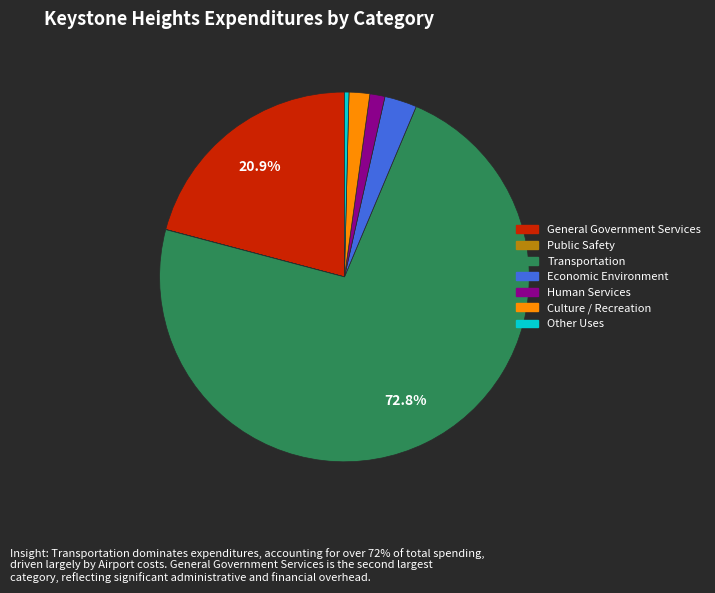

Does any single category account for the majority?

Yes